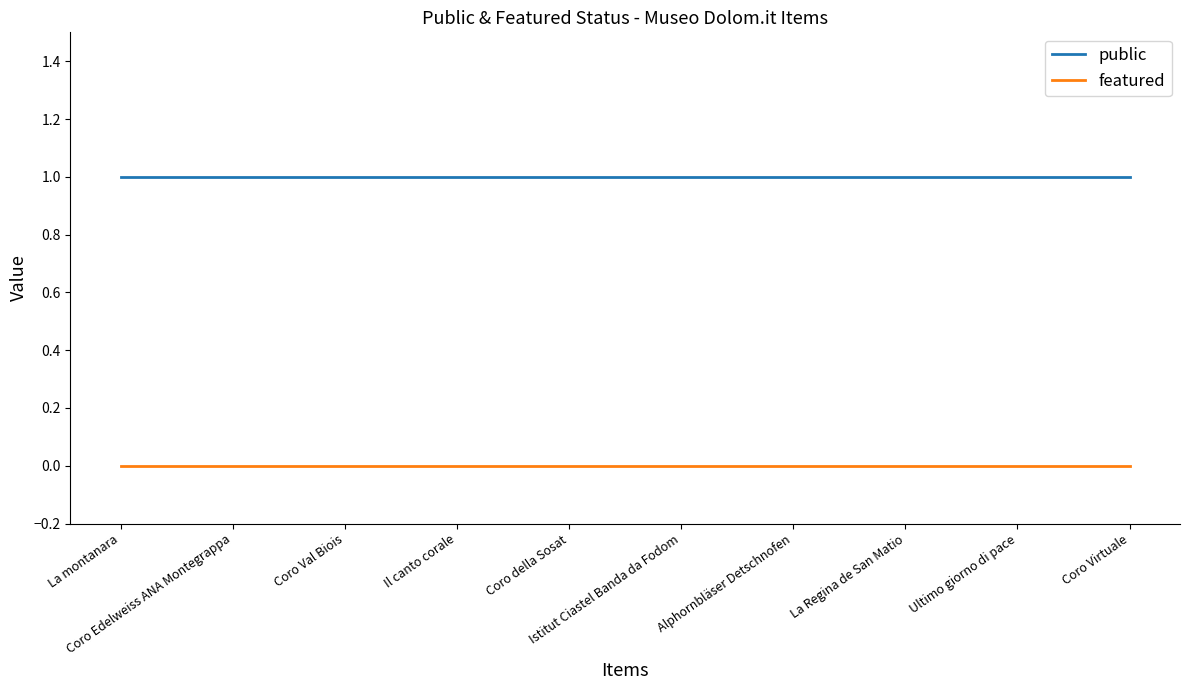

What are all the series names shown in the legend?

public, featured